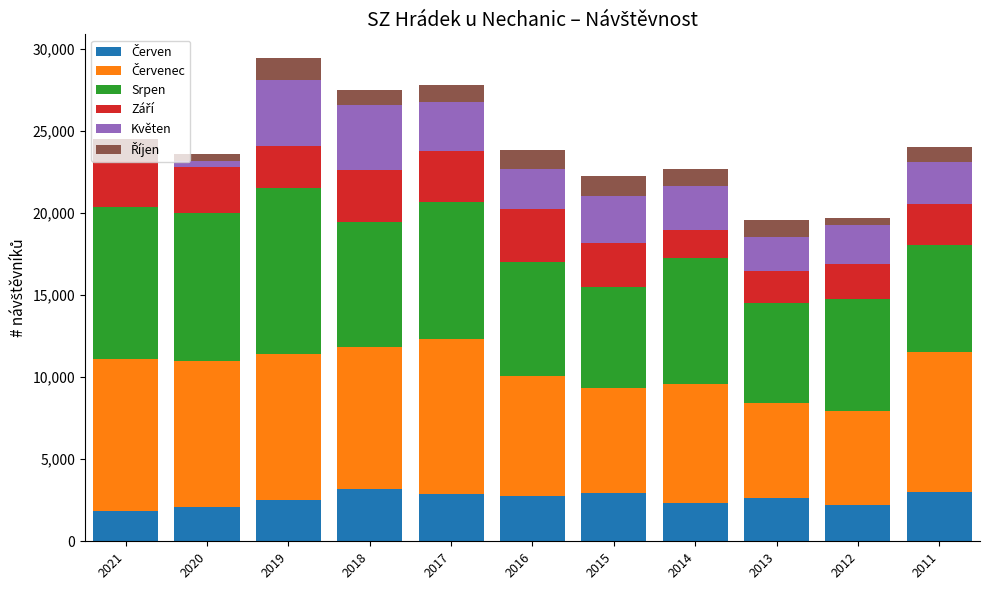

Count the number of data series in this chart.

6